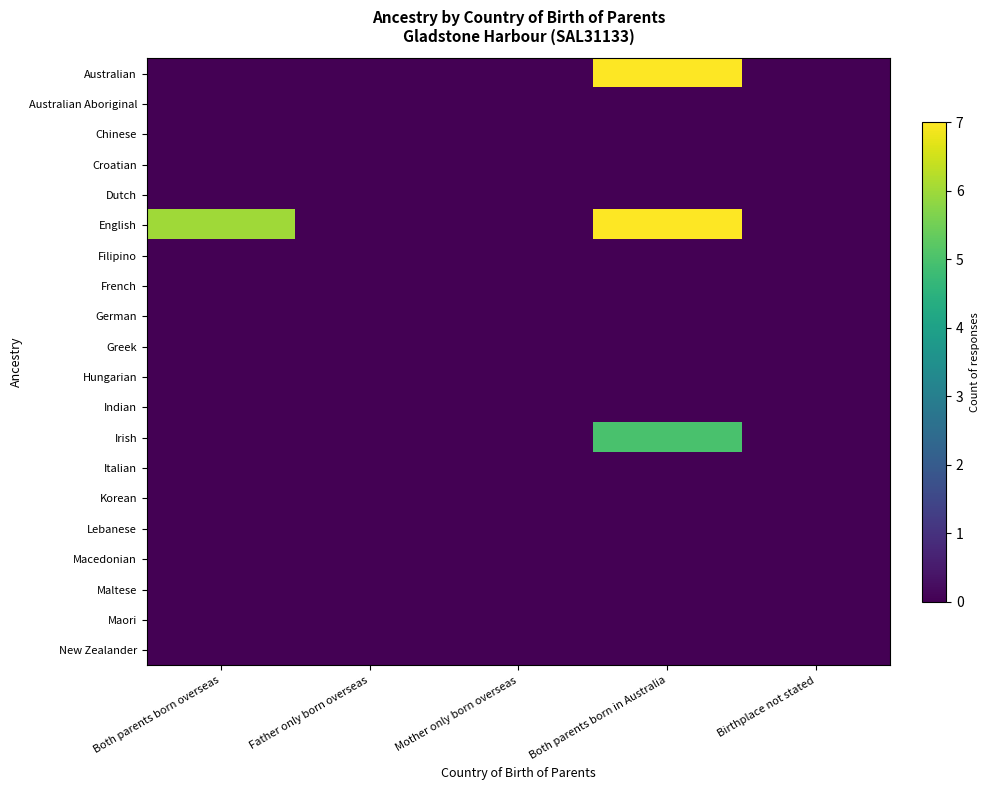

Reading left to right, transcribe all the data shown in this chart.

Australian: Both parents born overseas=0	Father only born overseas=0	Mother only born overseas=0	Both parents born in Australia=7	Birthplace not stated=0
Australian Aboriginal: Both parents born overseas=0	Father only born overseas=0	Mother only born overseas=0	Both parents born in Australia=0	Birthplace not stated=0
Chinese: Both parents born overseas=0	Father only born overseas=0	Mother only born overseas=0	Both parents born in Australia=0	Birthplace not stated=0
Croatian: Both parents born overseas=0	Father only born overseas=0	Mother only born overseas=0	Both parents born in Australia=0	Birthplace not stated=0
Dutch: Both parents born overseas=0	Father only born overseas=0	Mother only born overseas=0	Both parents born in Australia=0	Birthplace not stated=0
English: Both parents born overseas=6	Father only born overseas=0	Mother only born overseas=0	Both parents born in Australia=7	Birthplace not stated=0
Filipino: Both parents born overseas=0	Father only born overseas=0	Mother only born overseas=0	Both parents born in Australia=0	Birthplace not stated=0
French: Both parents born overseas=0	Father only born overseas=0	Mother only born overseas=0	Both parents born in Australia=0	Birthplace not stated=0
German: Both parents born overseas=0	Father only born overseas=0	Mother only born overseas=0	Both parents born in Australia=0	Birthplace not stated=0
Greek: Both parents born overseas=0	Father only born overseas=0	Mother only born overseas=0	Both parents born in Australia=0	Birthplace not stated=0
Hungarian: Both parents born overseas=0	Father only born overseas=0	Mother only born overseas=0	Both parents born in Australia=0	Birthplace not stated=0
Indian: Both parents born overseas=0	Father only born overseas=0	Mother only born overseas=0	Both parents born in Australia=0	Birthplace not stated=0
Irish: Both parents born overseas=0	Father only born overseas=0	Mother only born overseas=0	Both parents born in Australia=5	Birthplace not stated=0
Italian: Both parents born overseas=0	Father only born overseas=0	Mother only born overseas=0	Both parents born in Australia=0	Birthplace not stated=0
Korean: Both parents born overseas=0	Father only born overseas=0	Mother only born overseas=0	Both parents born in Australia=0	Birthplace not stated=0
Lebanese: Both parents born overseas=0	Father only born overseas=0	Mother only born overseas=0	Both parents born in Australia=0	Birthplace not stated=0
Macedonian: Both parents born overseas=0	Father only born overseas=0	Mother only born overseas=0	Both parents born in Australia=0	Birthplace not stated=0
Maltese: Both parents born overseas=0	Father only born overseas=0	Mother only born overseas=0	Both parents born in Australia=0	Birthplace not stated=0
Maori: Both parents born overseas=0	Father only born overseas=0	Mother only born overseas=0	Both parents born in Australia=0	Birthplace not stated=0
New Zealander: Both parents born overseas=0	Father only born overseas=0	Mother only born overseas=0	Both parents born in Australia=0	Birthplace not stated=0